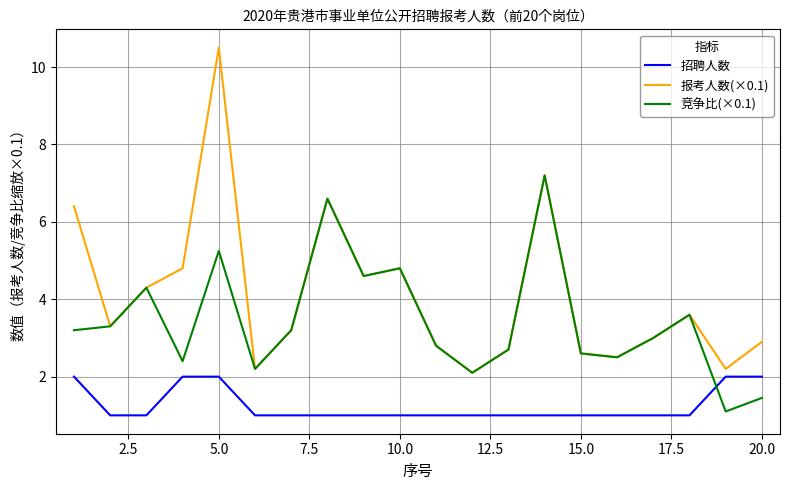

What are all the series names shown in the legend?

招聘人数, 报考人数(×0.1), 竞争比(×0.1)